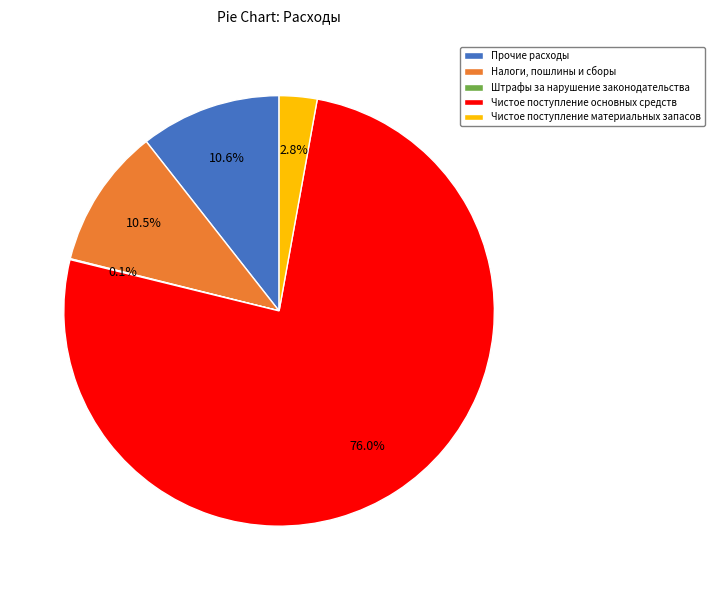

Which has a higher value, Чистое поступление материальных запасов or Прочие расходы?

Прочие расходы